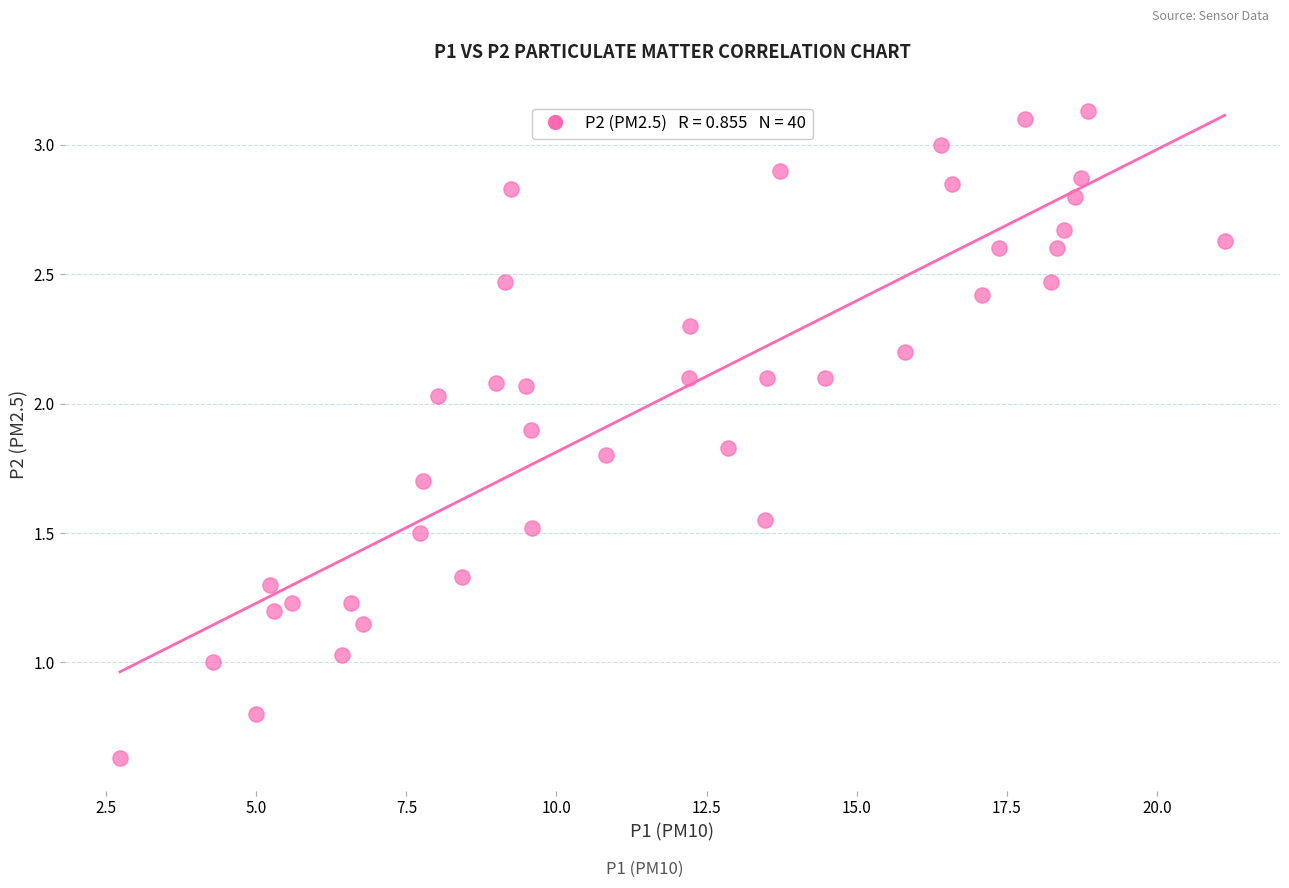

What is the range of X values (max minus min)?

18.4